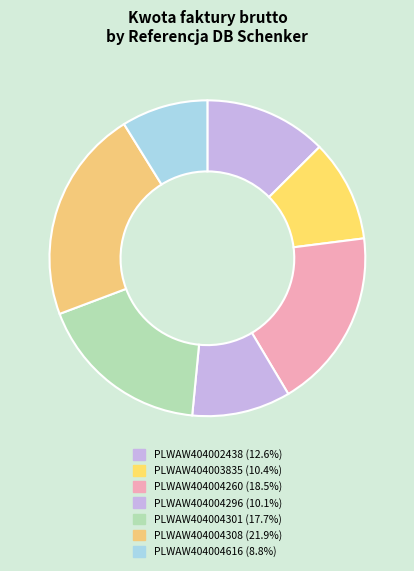

What is the largest slice in the pie chart?

PLWAW404004308